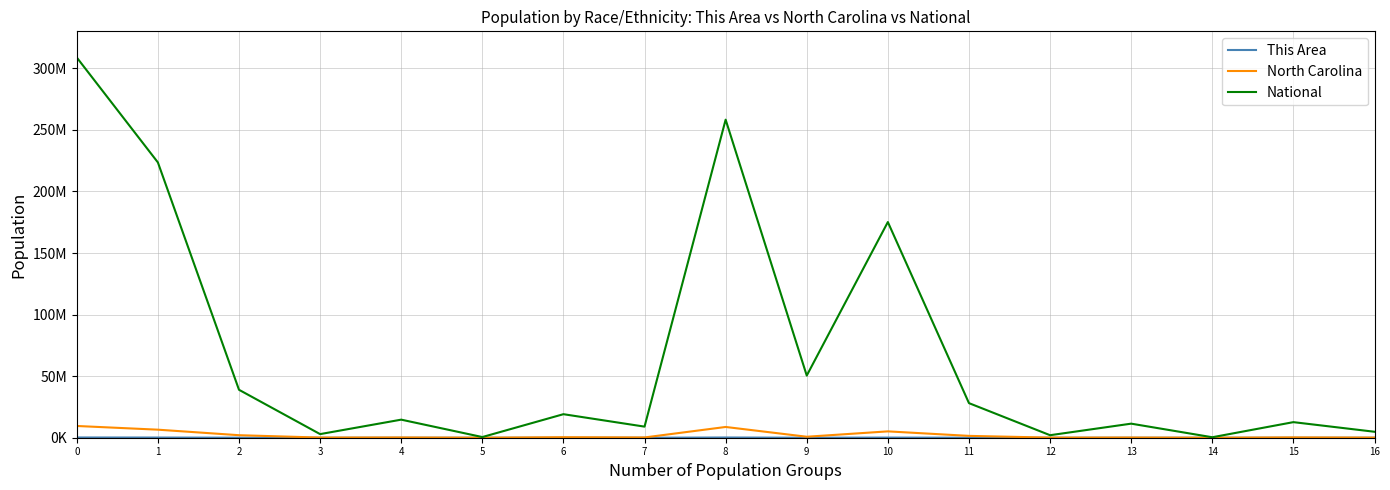

What is the minimum value for This Area?

134